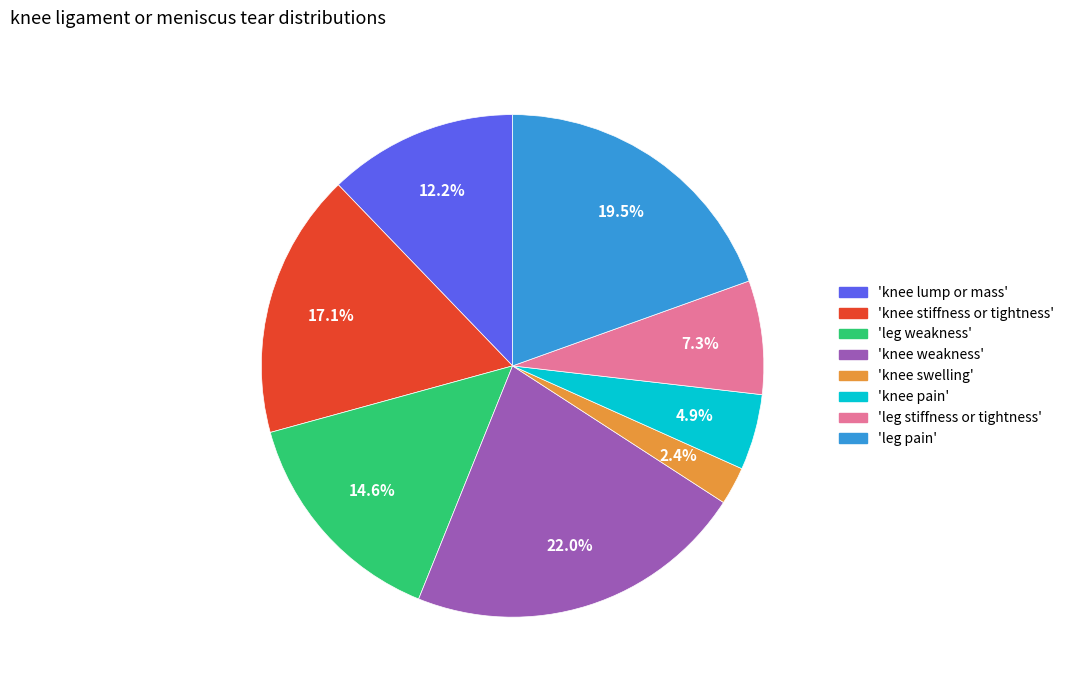

Is there any slice that represents more than half of the pie?

No